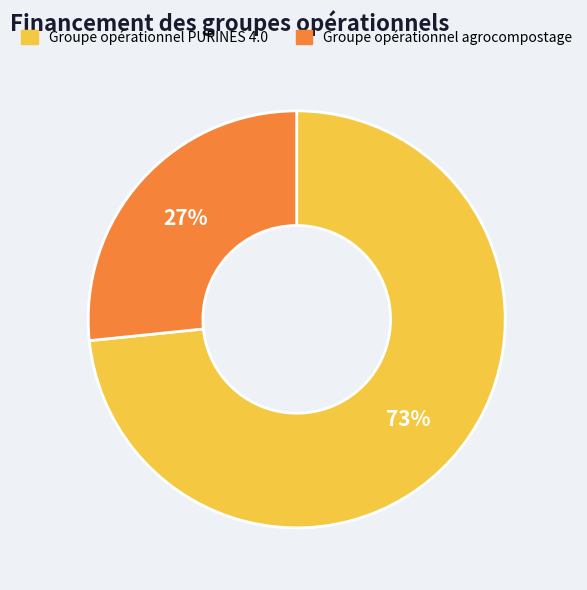

True or false: Groupe opérationnel agrocompostage accounts for 16% of the total.

False